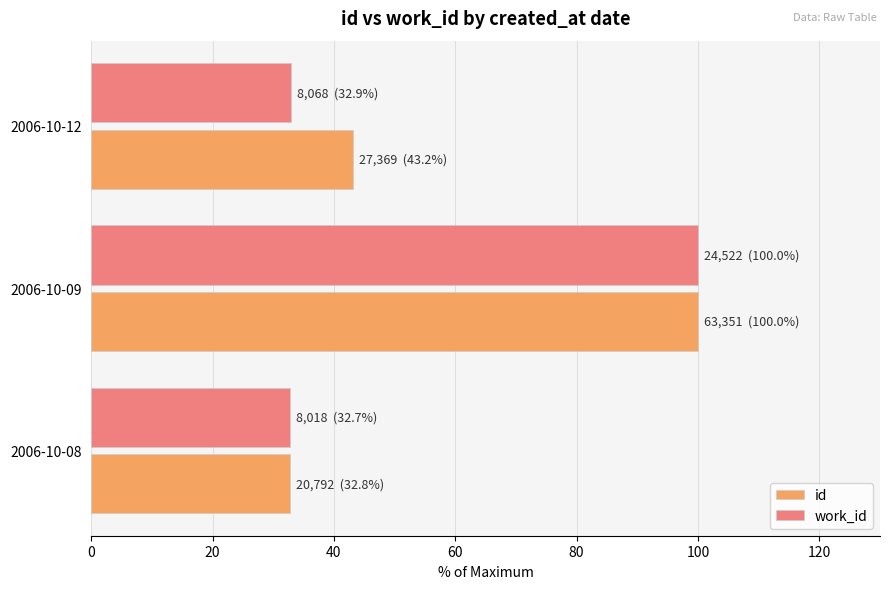

At which label does work_id reach its peak?

2006-10-09